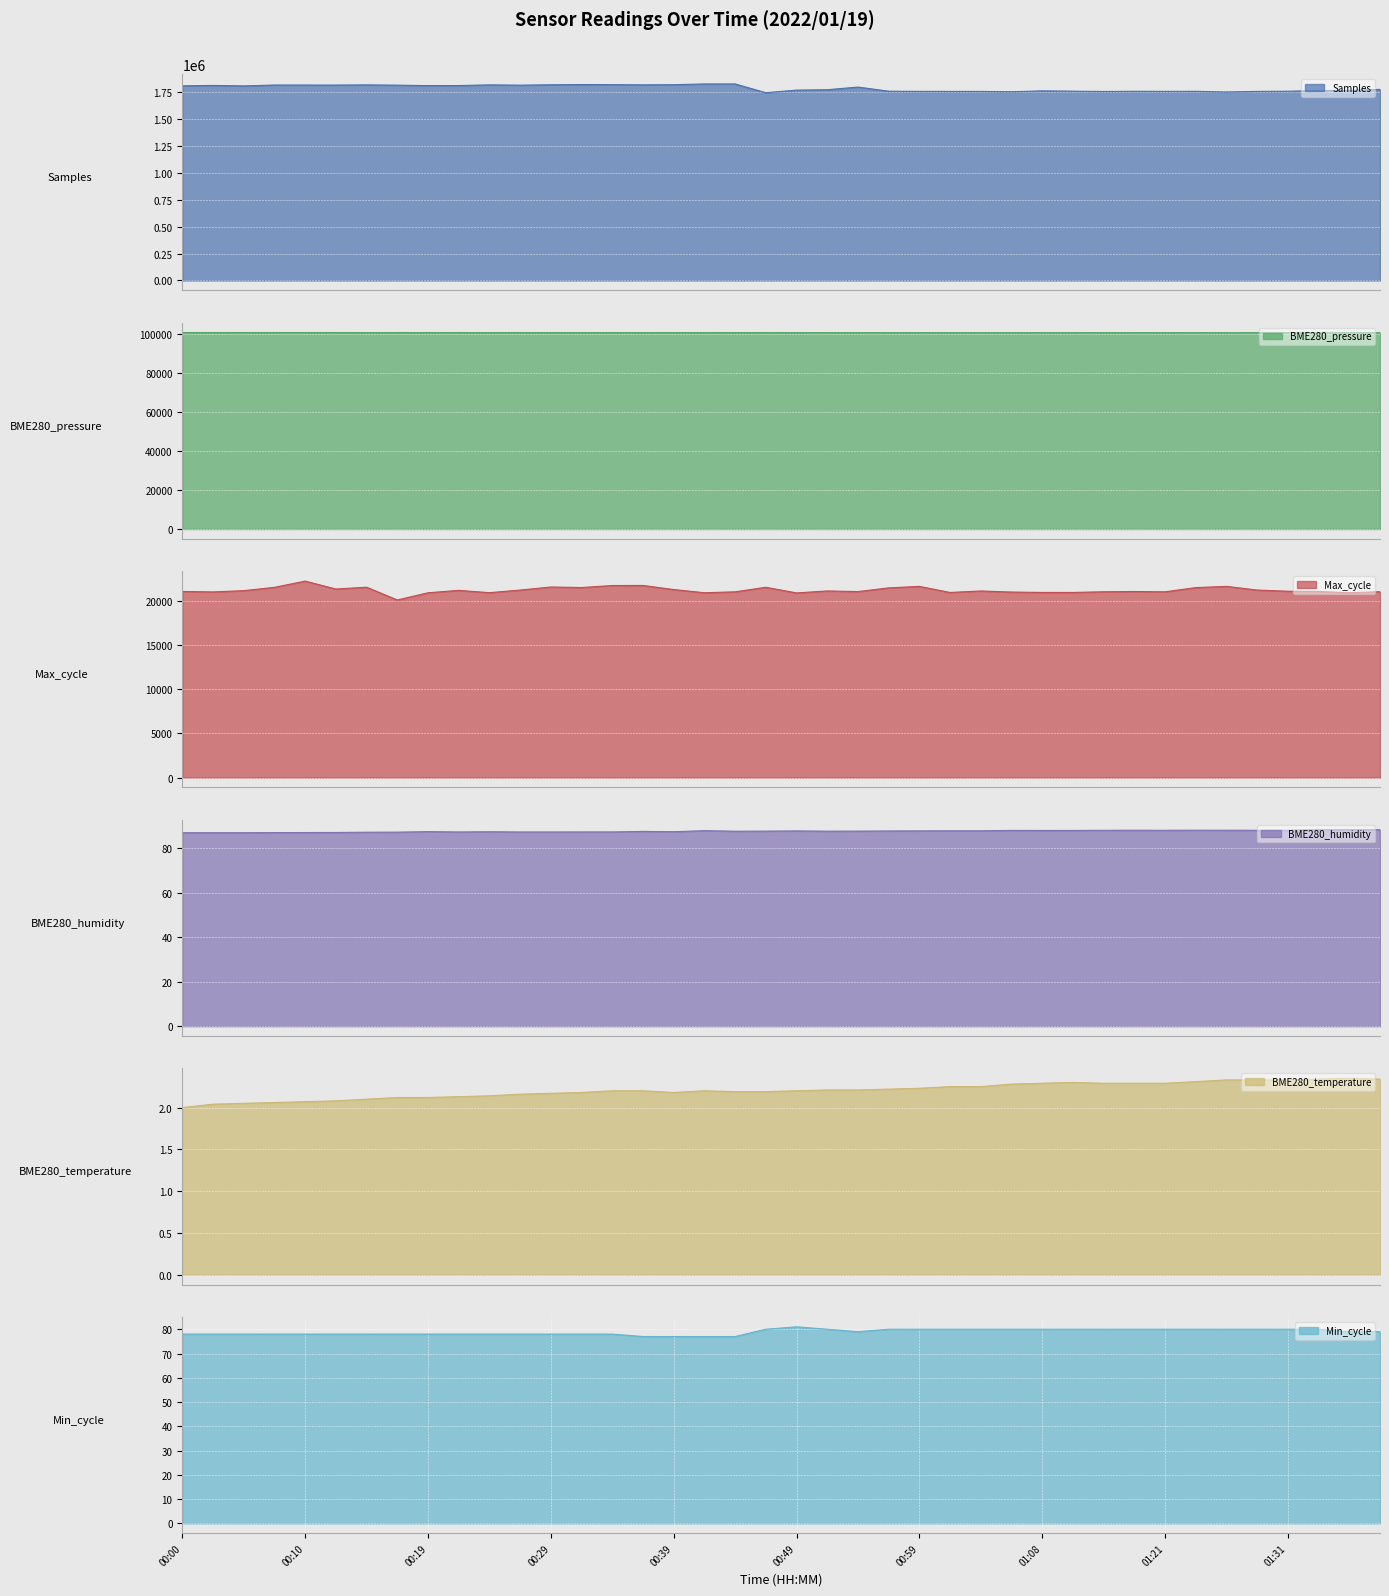

True or false: Samples has more than 1 interior local peaks.

True